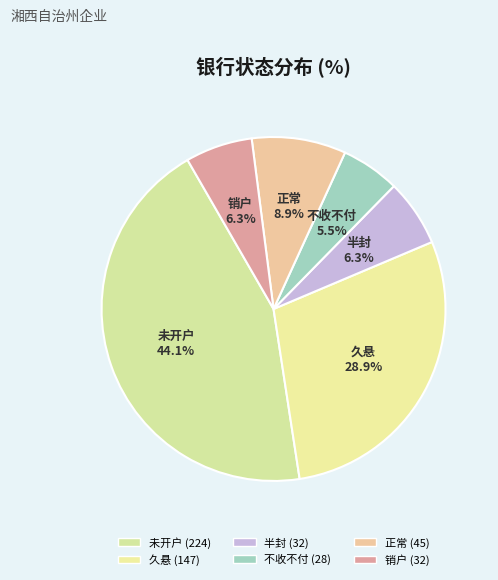

What percentage is NOT represented by 不收不付?

94.5%